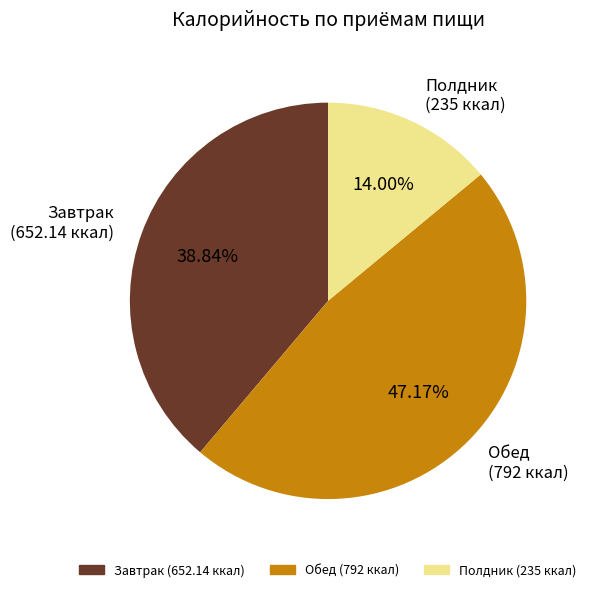

Is there any slice that represents more than half of the pie?

No